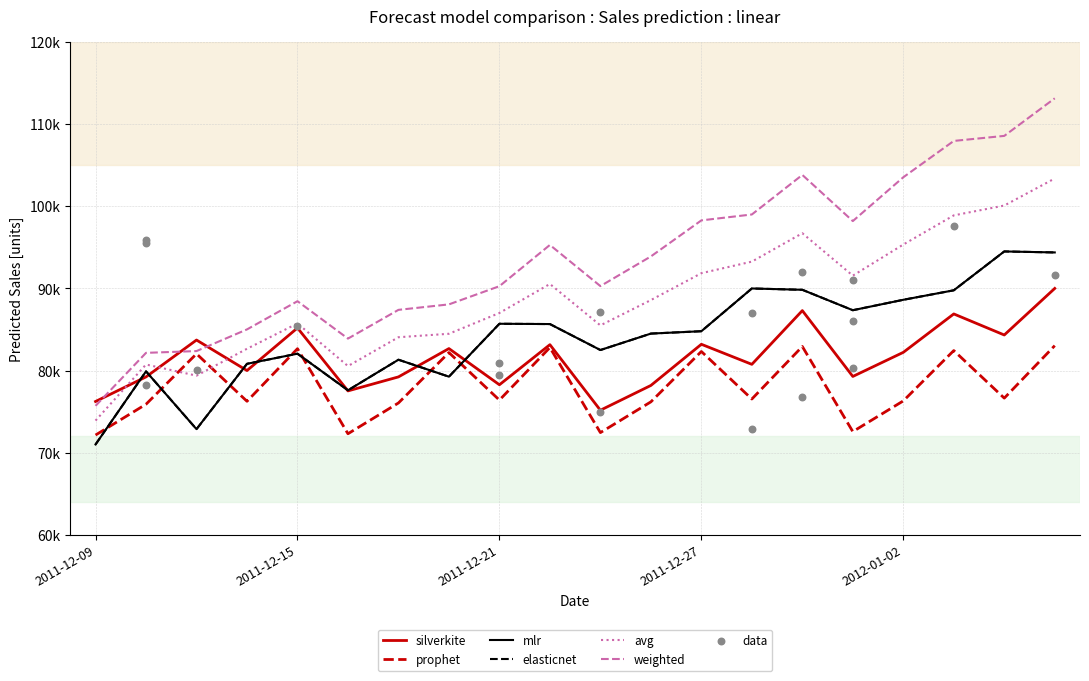

Which series has the largest total across all categories?

weighted